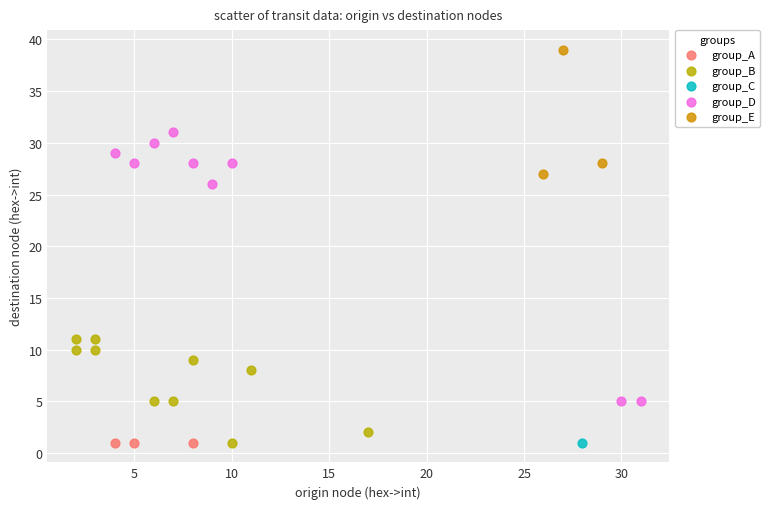

What are all the series names shown in the legend?

group_A, group_B, group_C, group_D, group_E